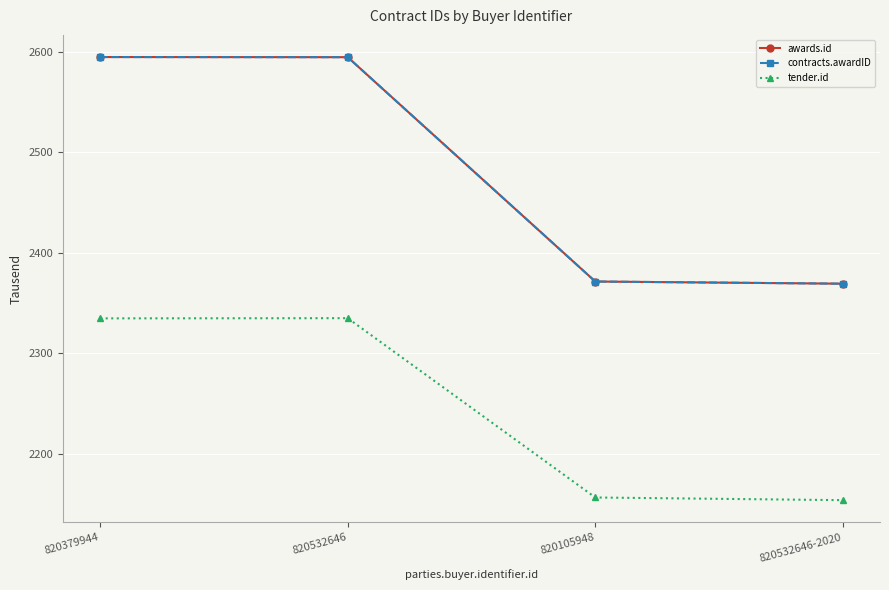

Is it true that awards.id equals 1287.4 at 820105948?

False